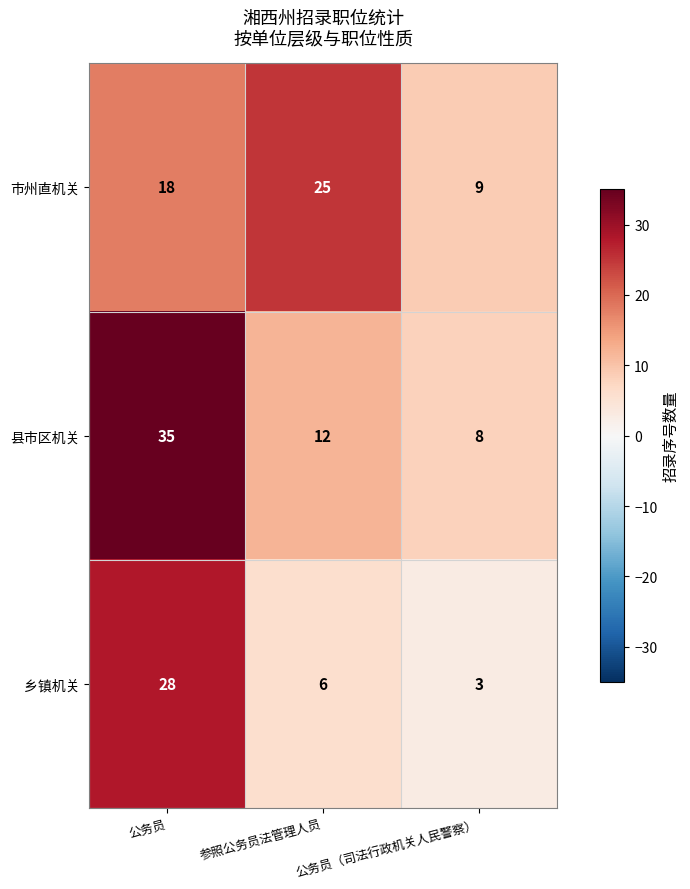

True or false: 县市区机关 has a value of 4 at 公务员（司法行政机关人民警察）.

False